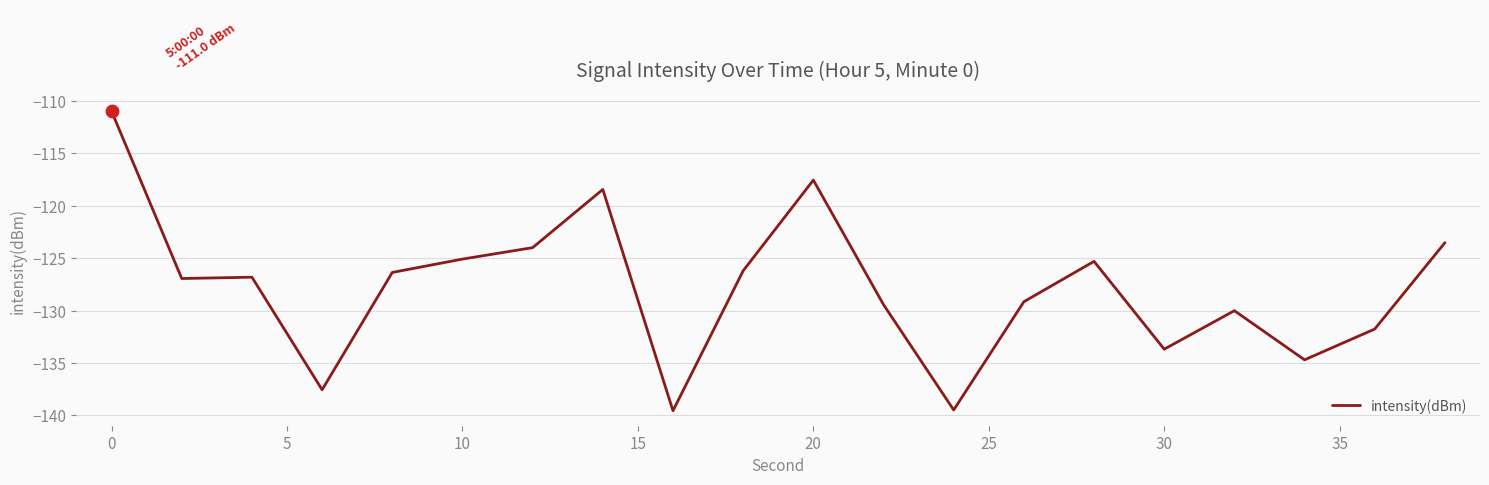

What is the smallest value displayed?

-139.6